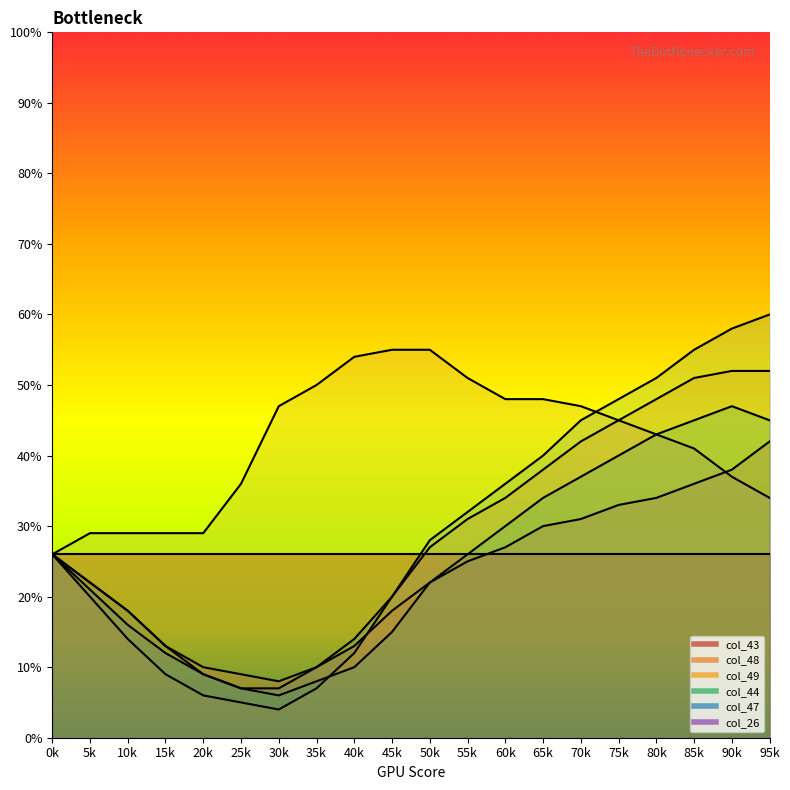

Does the chart display data point markers on the line(s)?

No